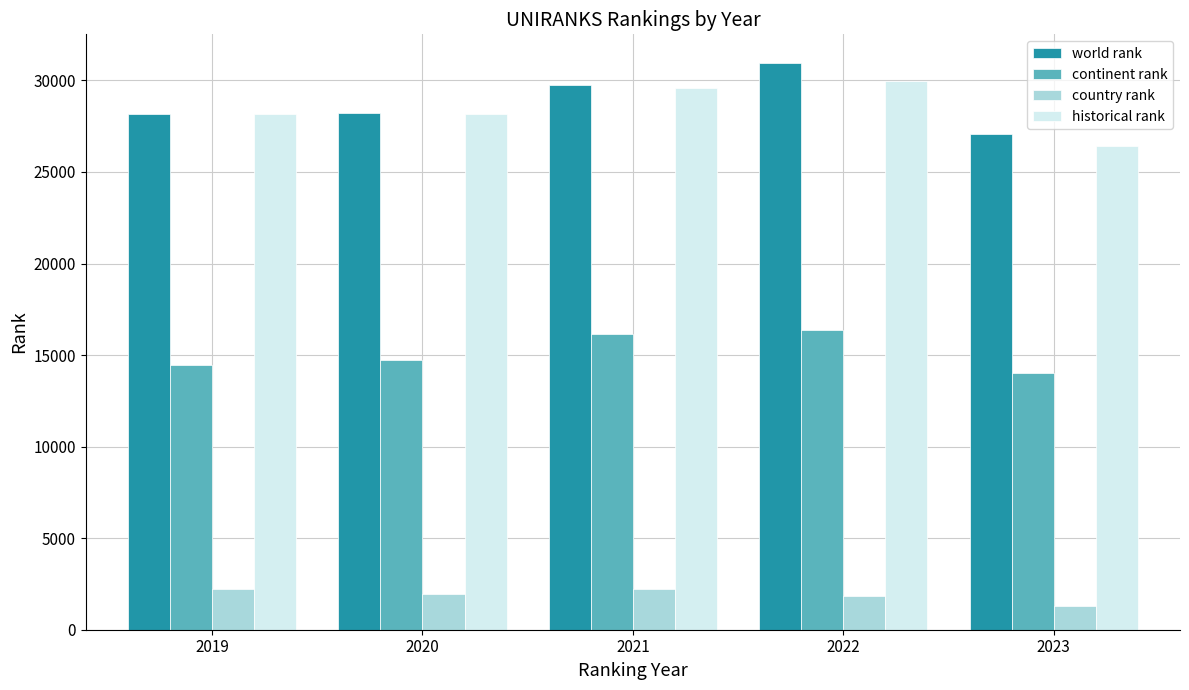

At how many categories does at least one series exceed 21766?

5